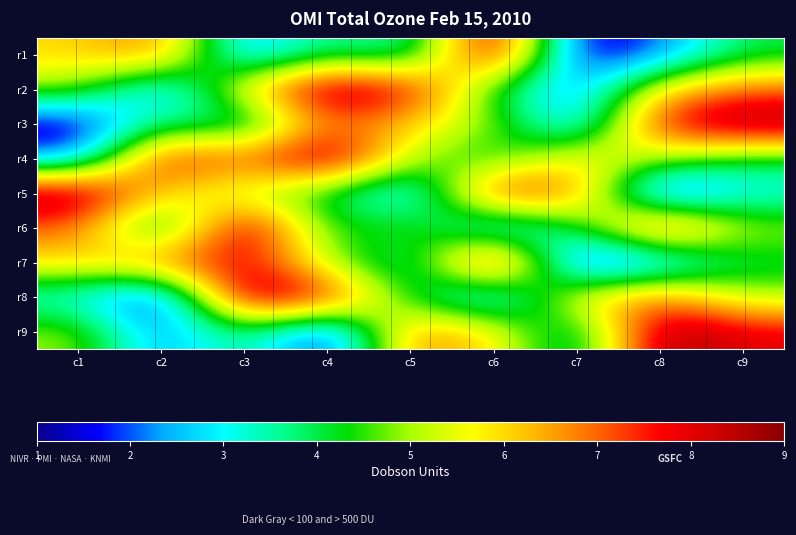

Rank the series by their maximum value, from highest to lowest.

r1, r2, r3, r4, r5, r6, r7, r8, r9